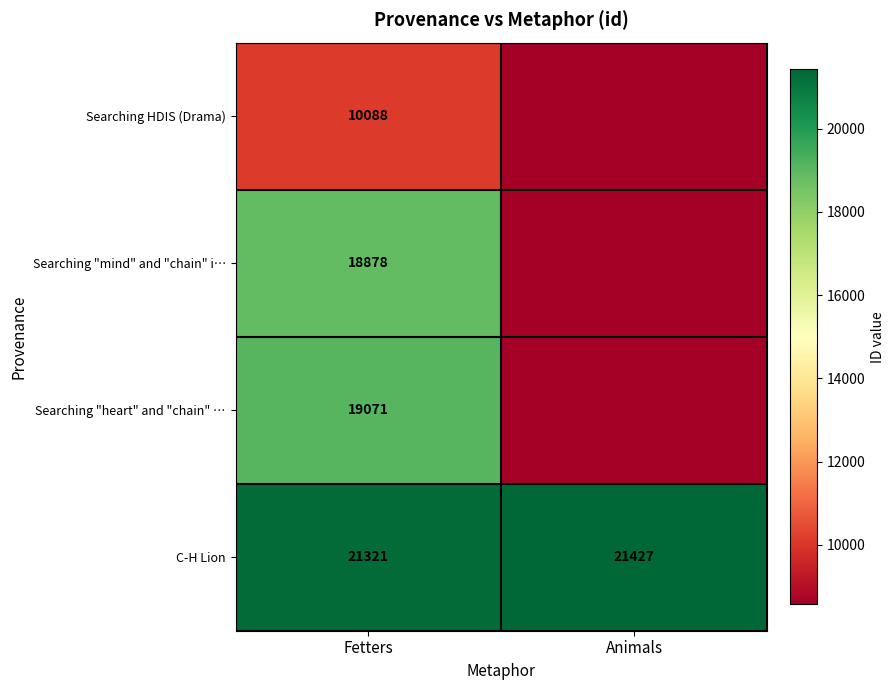

The value of C-H Lion at Fetters is 21321.0. True or false?

True